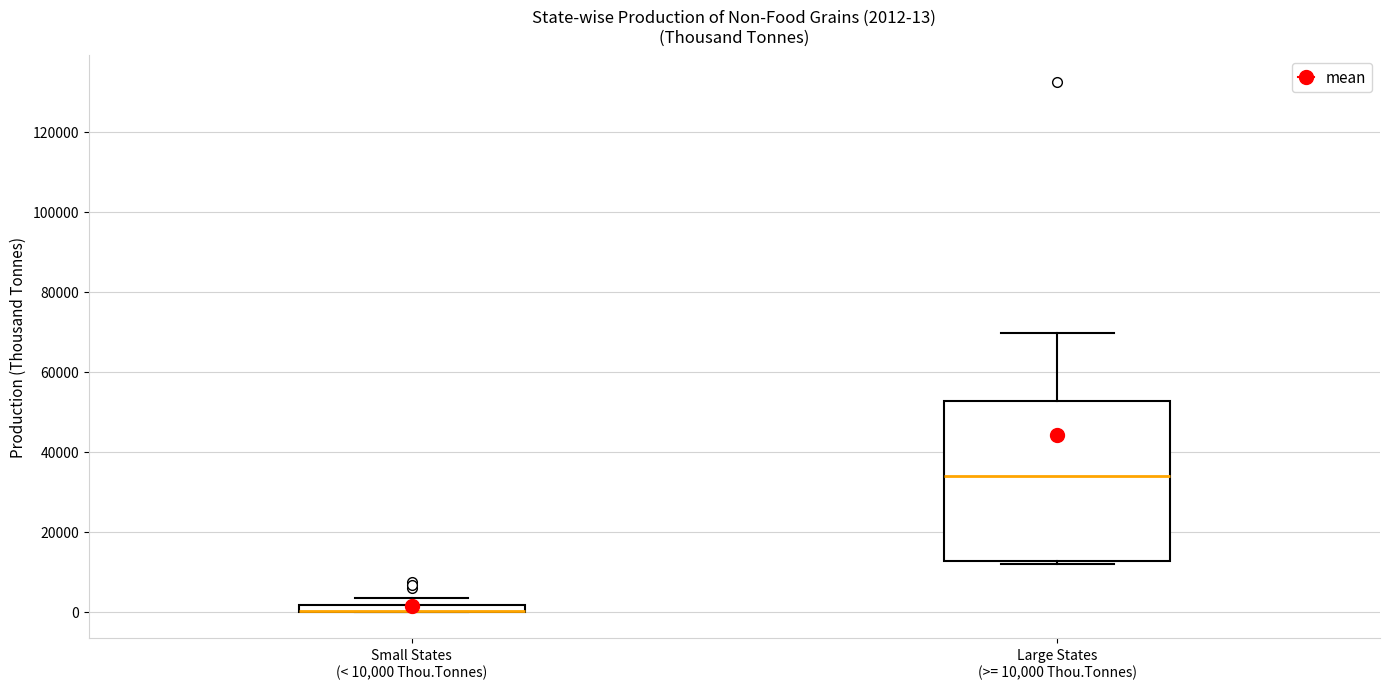

Comparing the boxes themselves (not the whiskers), which one is the tallest?

Large States (>= 10,000 Thou.Tonnes)